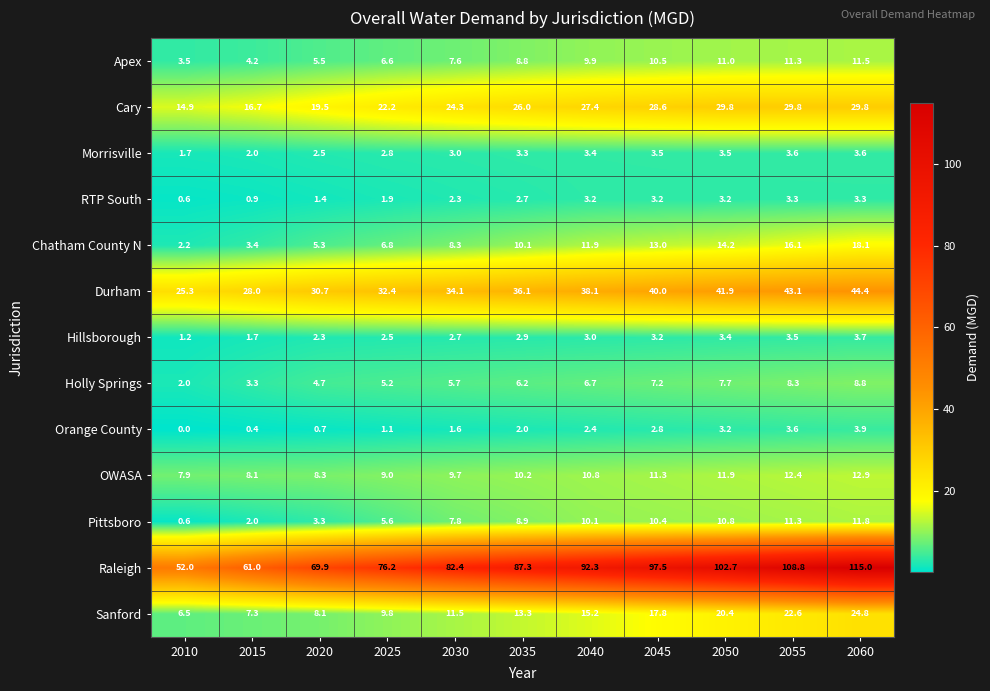

Is it true that Chatham County N equals 6.8 at 2025?

True